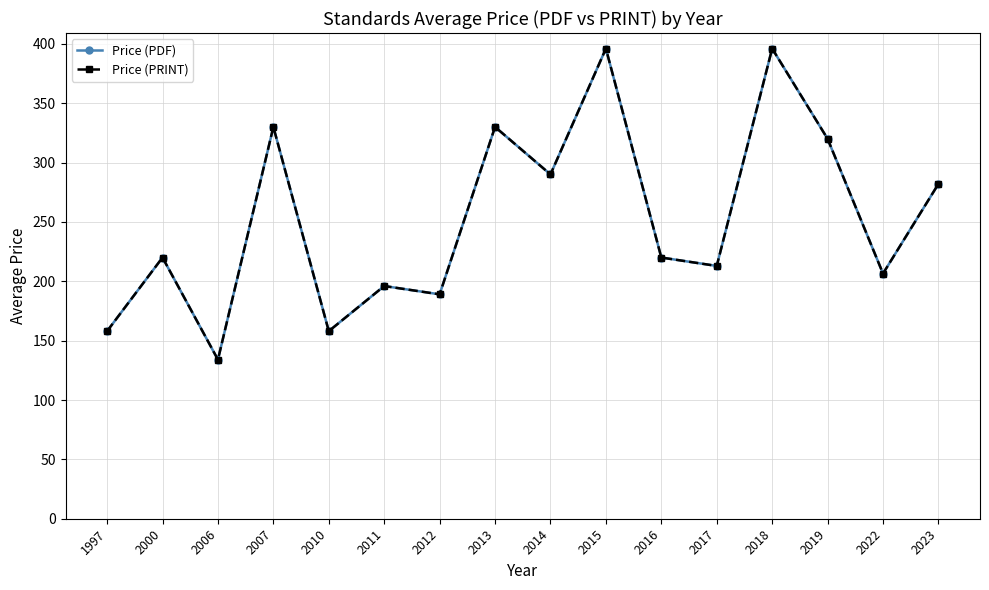

Is this an area chart (filled region under the line)?

No